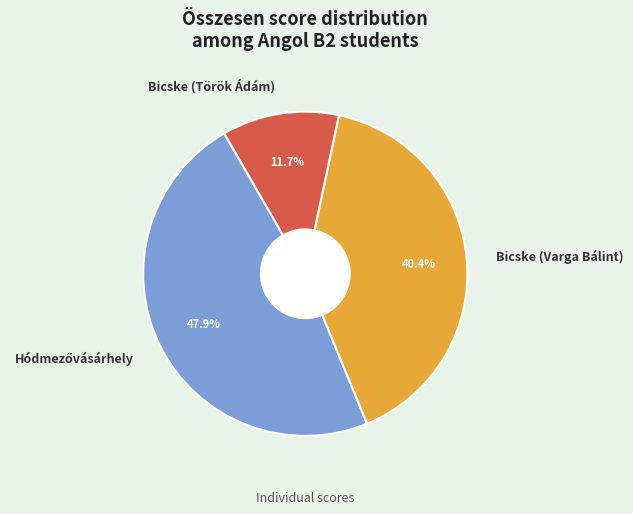

What is the total percentage of Bicske (Varga Bálint) and Bicske (Török Ádám)?

52.1%